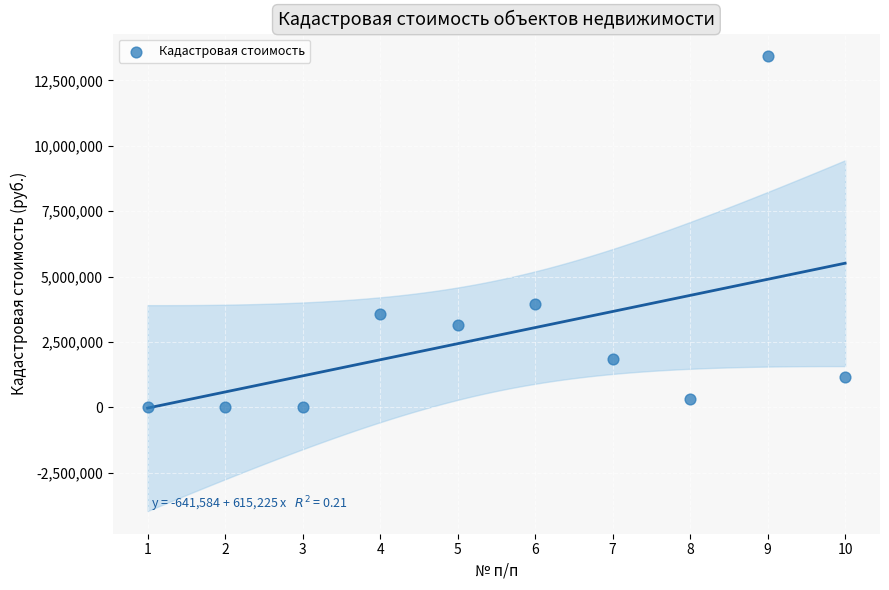

What is the average Y value?

2742155.9